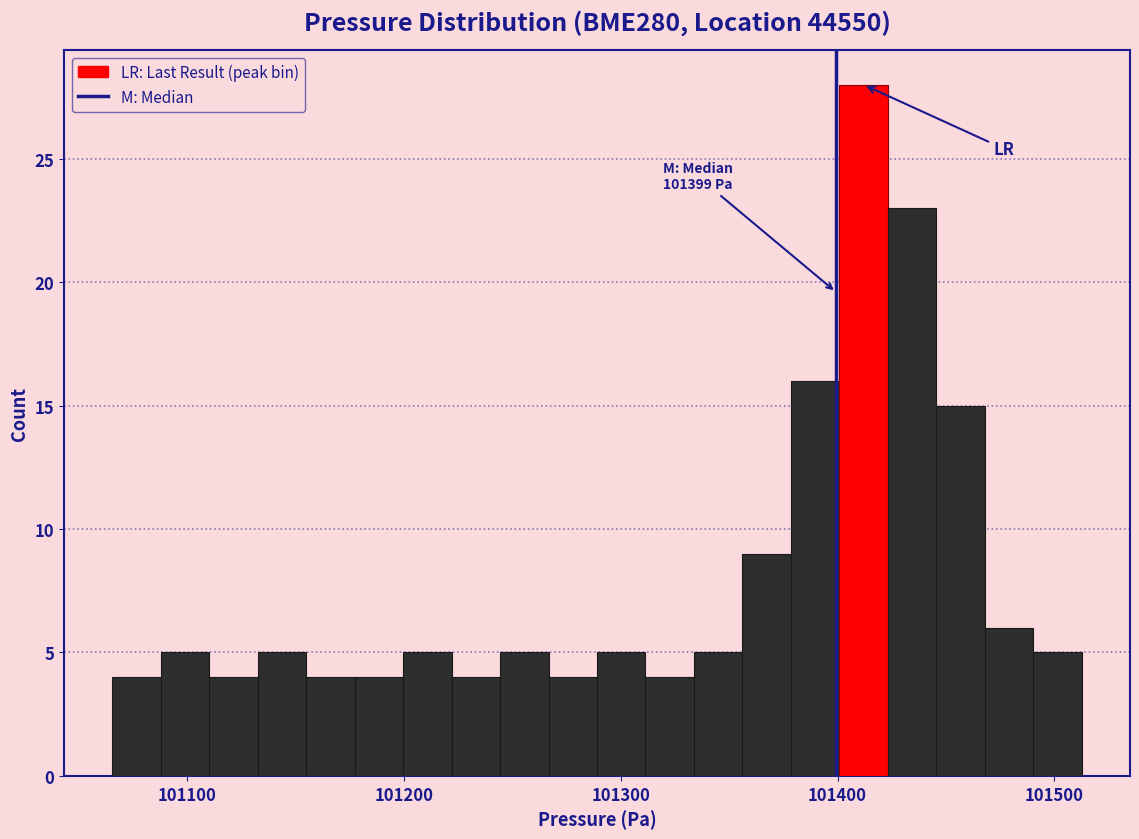

Around what value on the x-axis is the tallest bar? Give the approximate position of its centre, as read against the axis.

101410